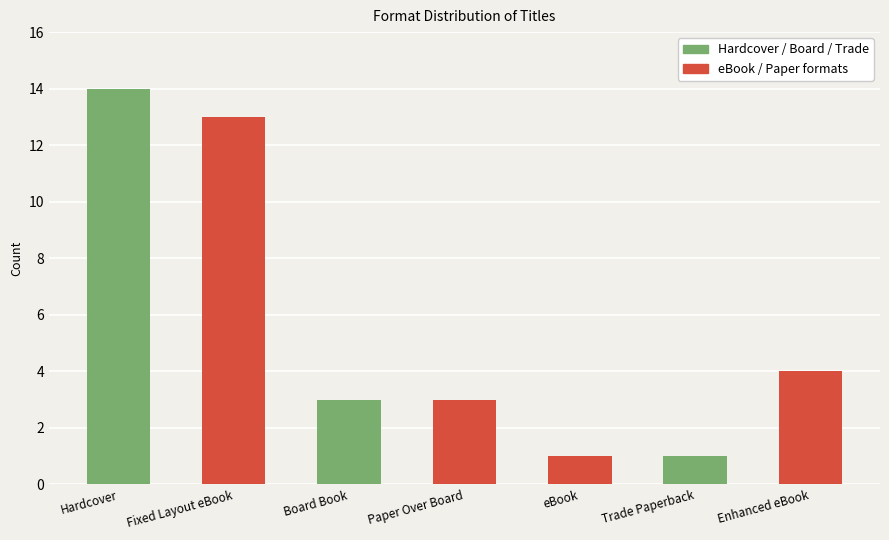

What is the difference between the maximum and minimum values?

13